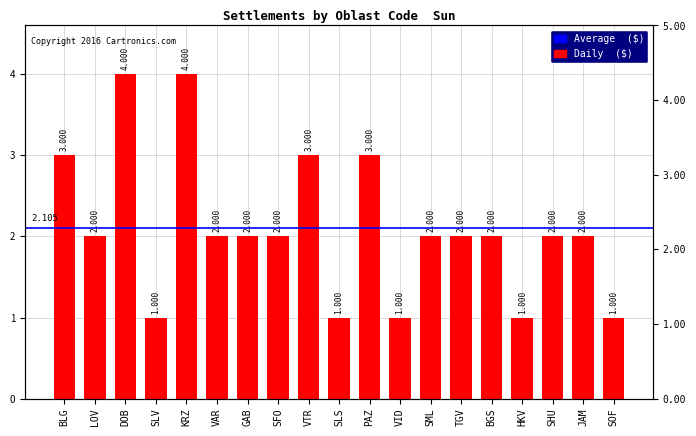

Reading right to left, extract all data points from this chart.

SOF=1	JAM=2	SHU=2	HKV=1	BGS=2	TGV=2	SML=2	VID=1	PAZ=3	SLS=1	VTR=3	SFO=2	GAB=2	VAR=2	KRZ=4	SLV=1	DOB=4	LOV=2	BLG=3